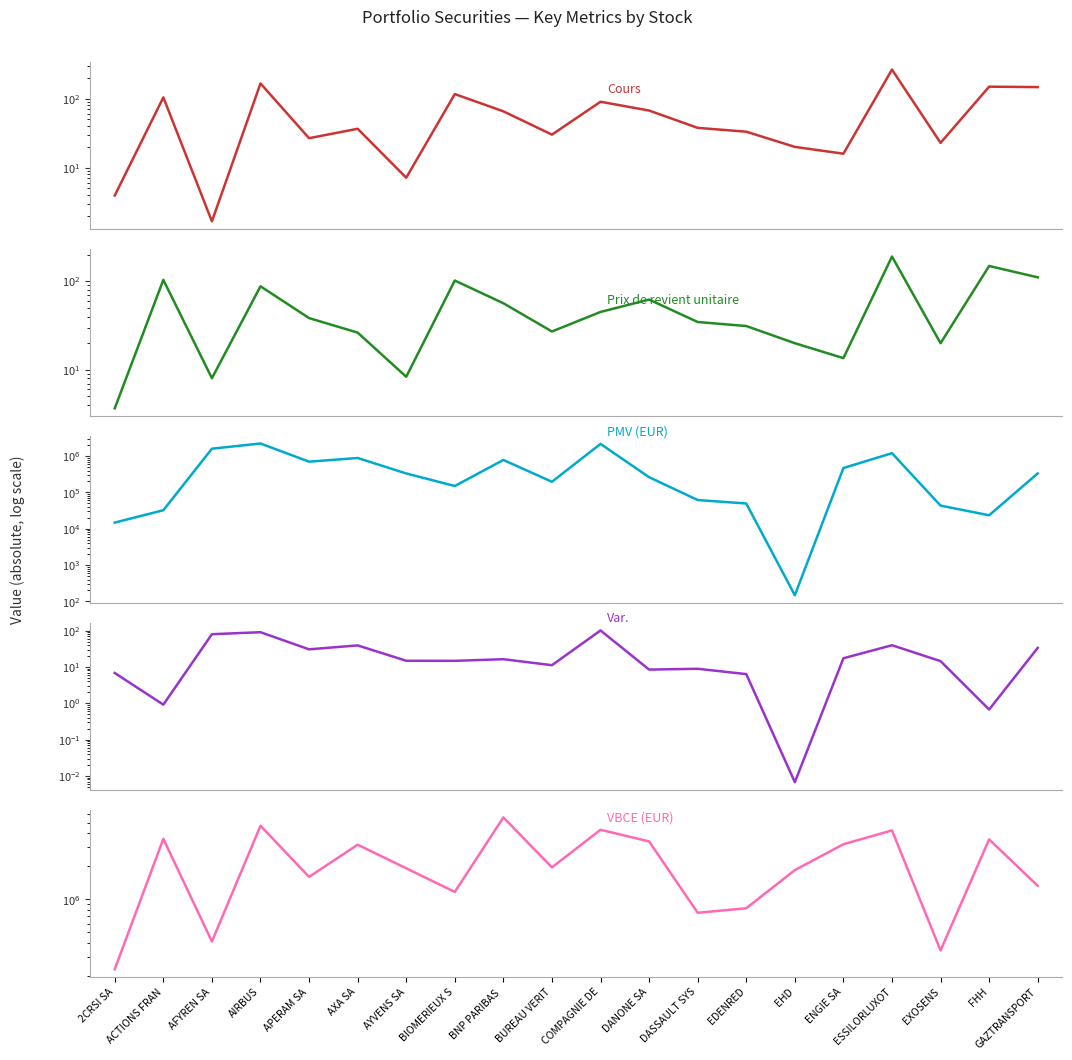

Is it true that Cours equals 167.1 at AIRBUS?

True